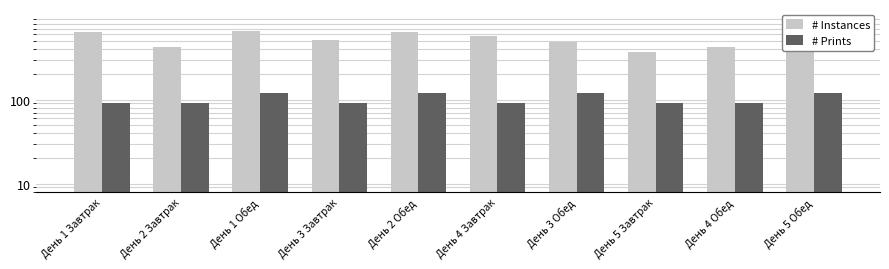

What is the minimum value shown in the chart?

90